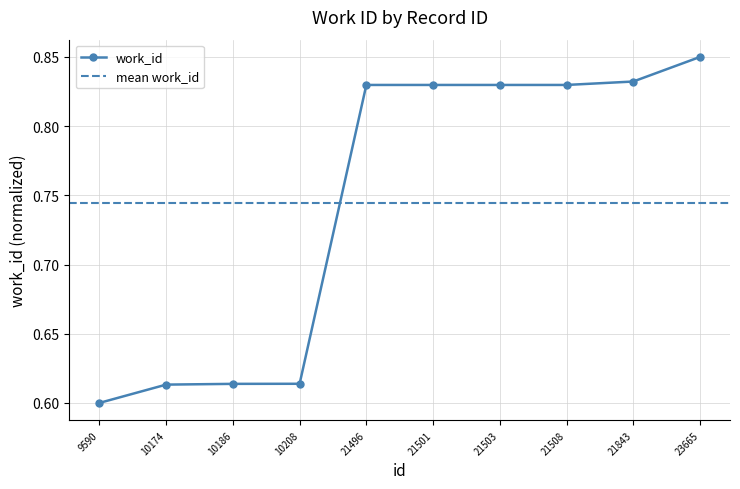

What is the approximate value at 10208?

0.6